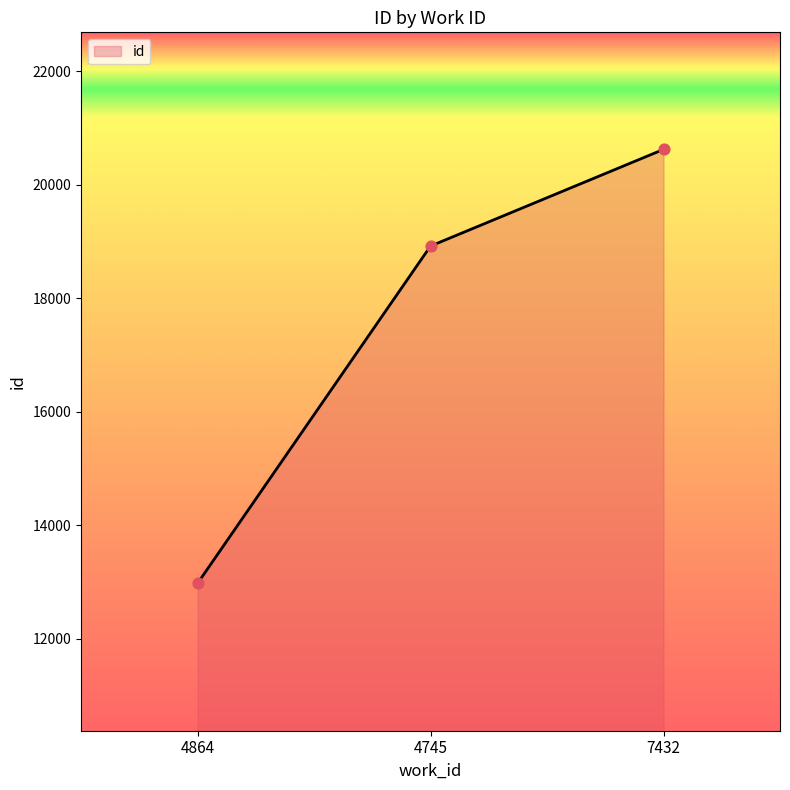

What is the change in value from 4864 to 4745?

+5943